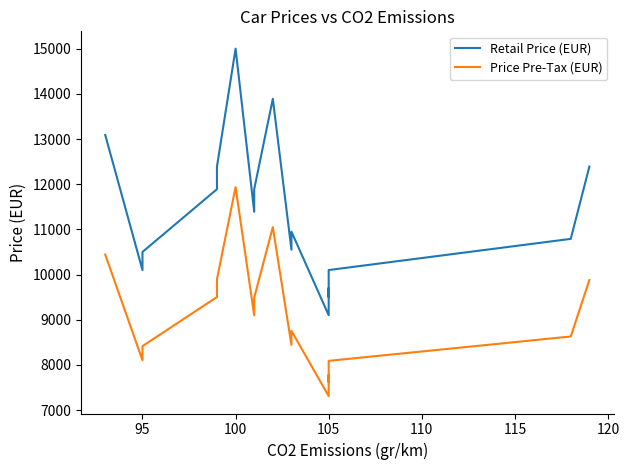

Rank the series by their maximum value, from highest to lowest.

Retail Price (EUR), Price Pre-Tax (EUR)